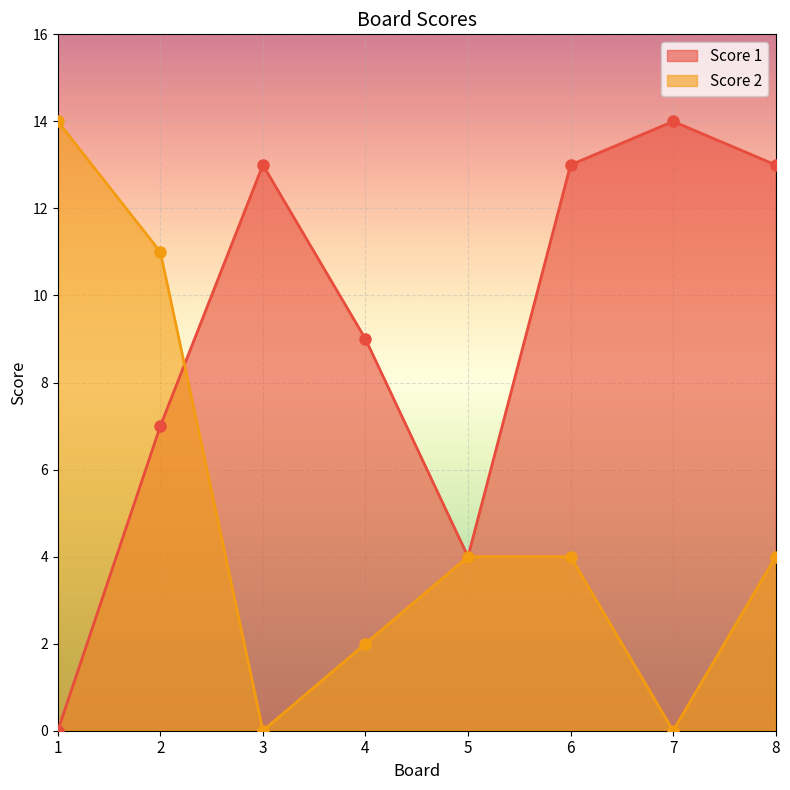

How many lines are shown in the chart?

2